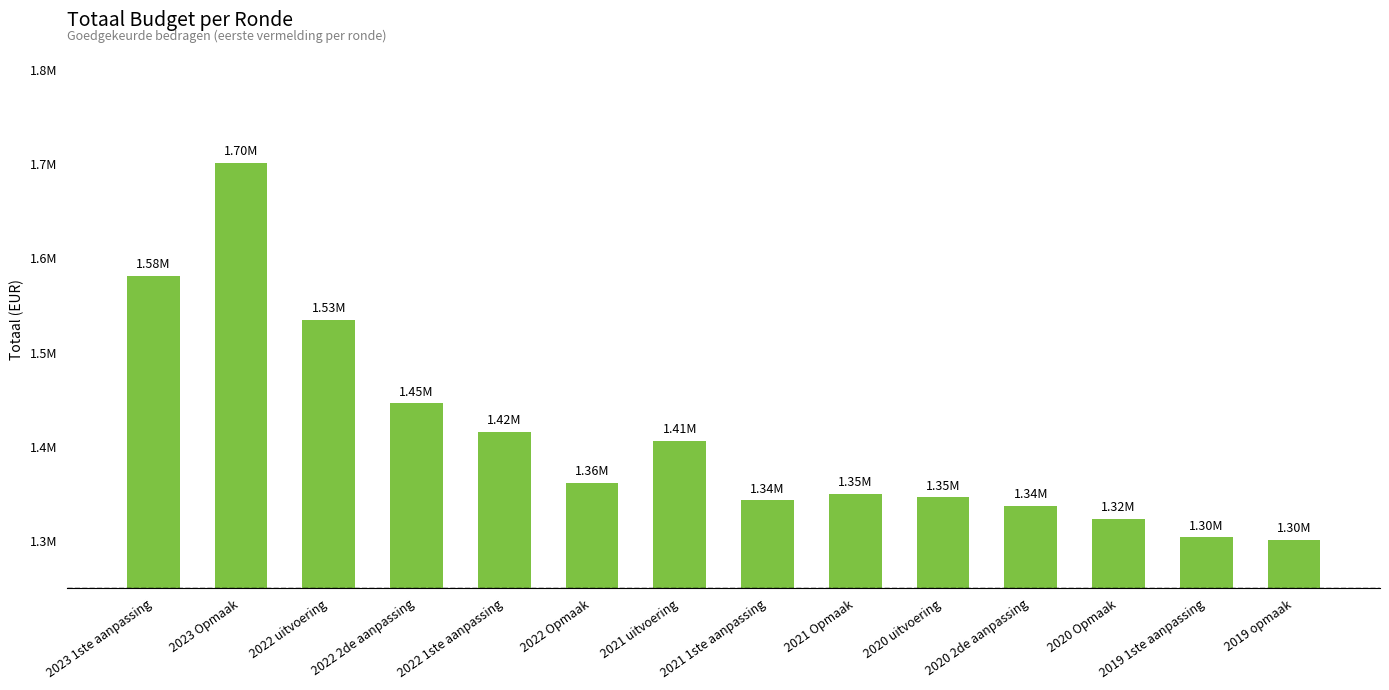

List the labels in order of value, largest first.

2023 Opmaak, 2023 1ste aanpassing, 2022 uitvoering, 2022 2de aanpassing, 2022 1ste aanpassing, 2021 uitvoering, 2022 Opmaak, 2021 Opmaak, 2020 uitvoering, 2021 1ste aanpassing, 2020 2de aanpassing, 2020 Opmaak, 2019 1ste aanpassing, 2019 opmaak